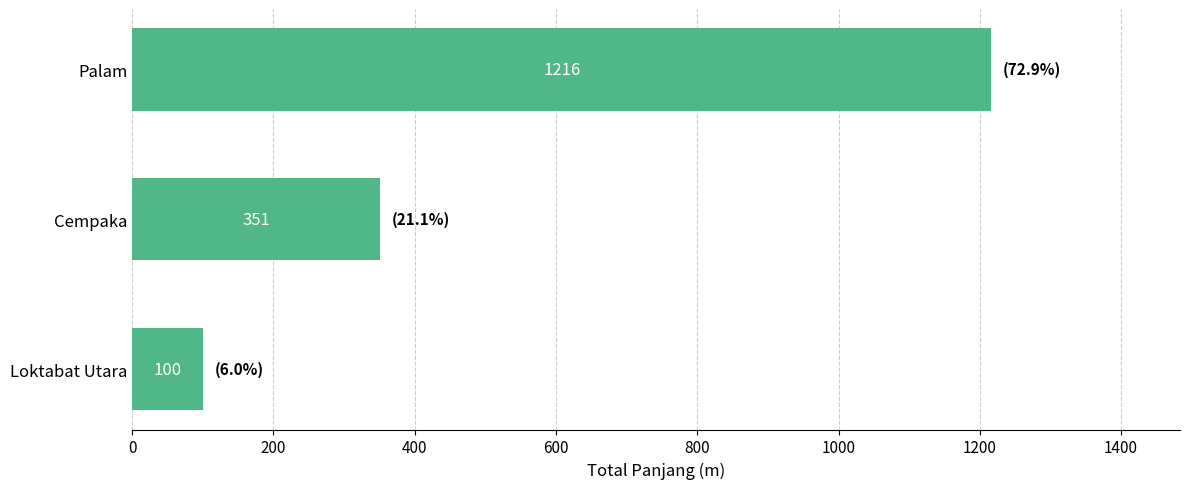

True or false: the data shows 793 at Palam.

False